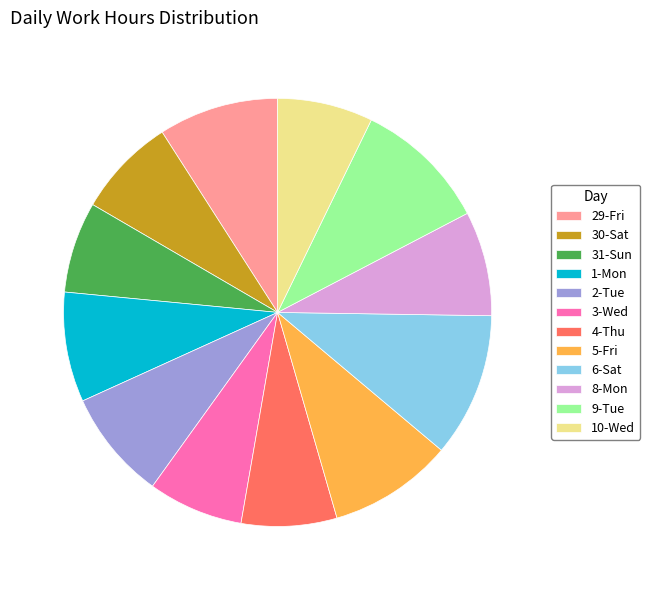

Which has a higher value, 5-Fri or 2-Tue?

5-Fri